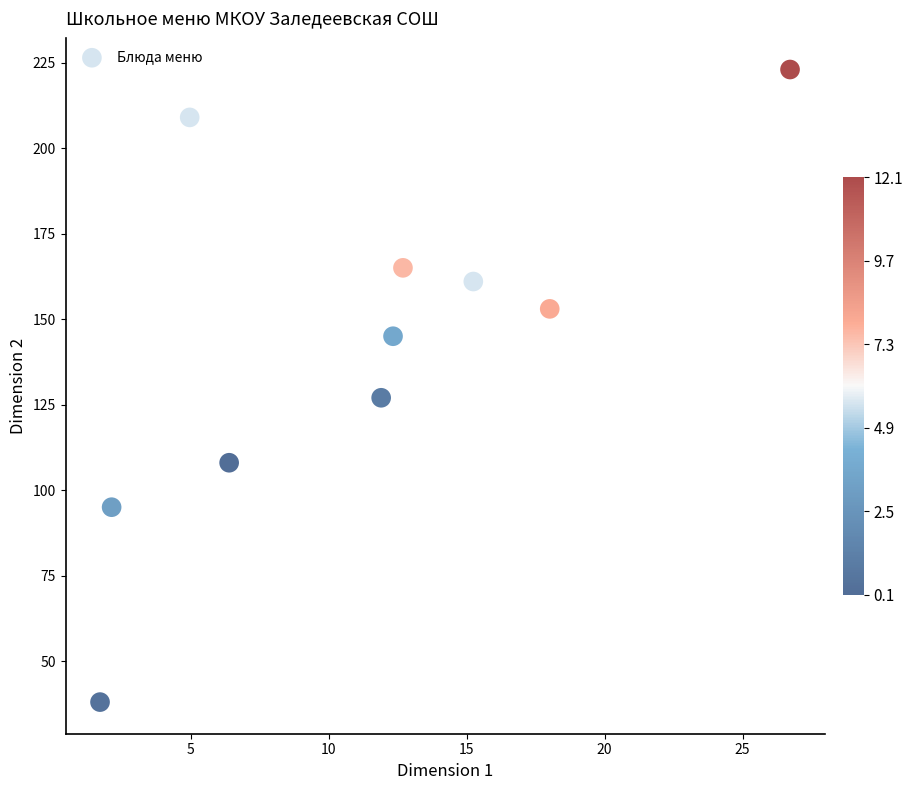

What is the range of Y values (max minus min)?

185